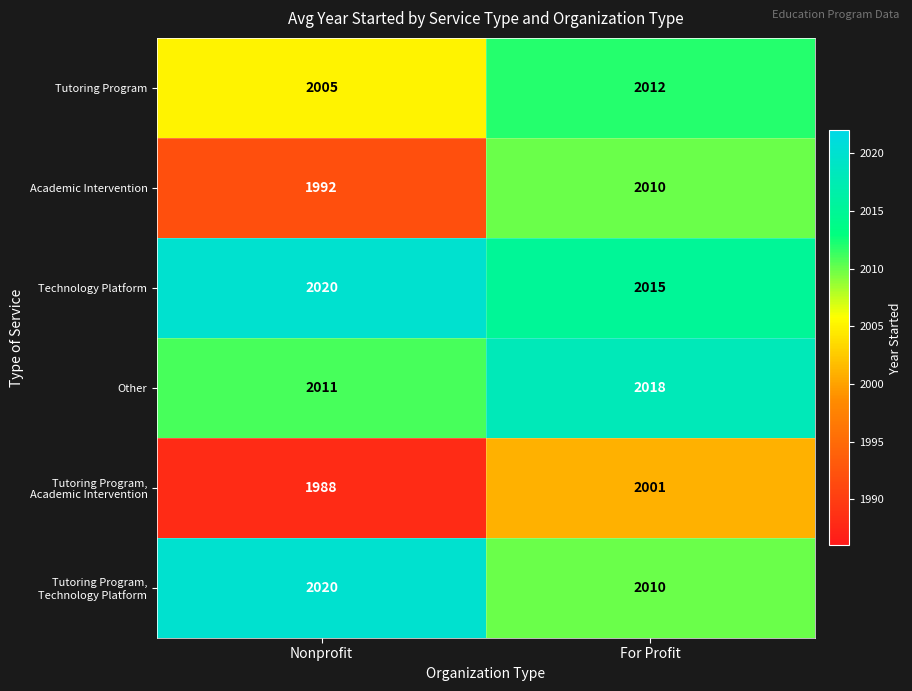

Rank the categories by Technology Platform value from highest to lowest.

Nonprofit, For Profit